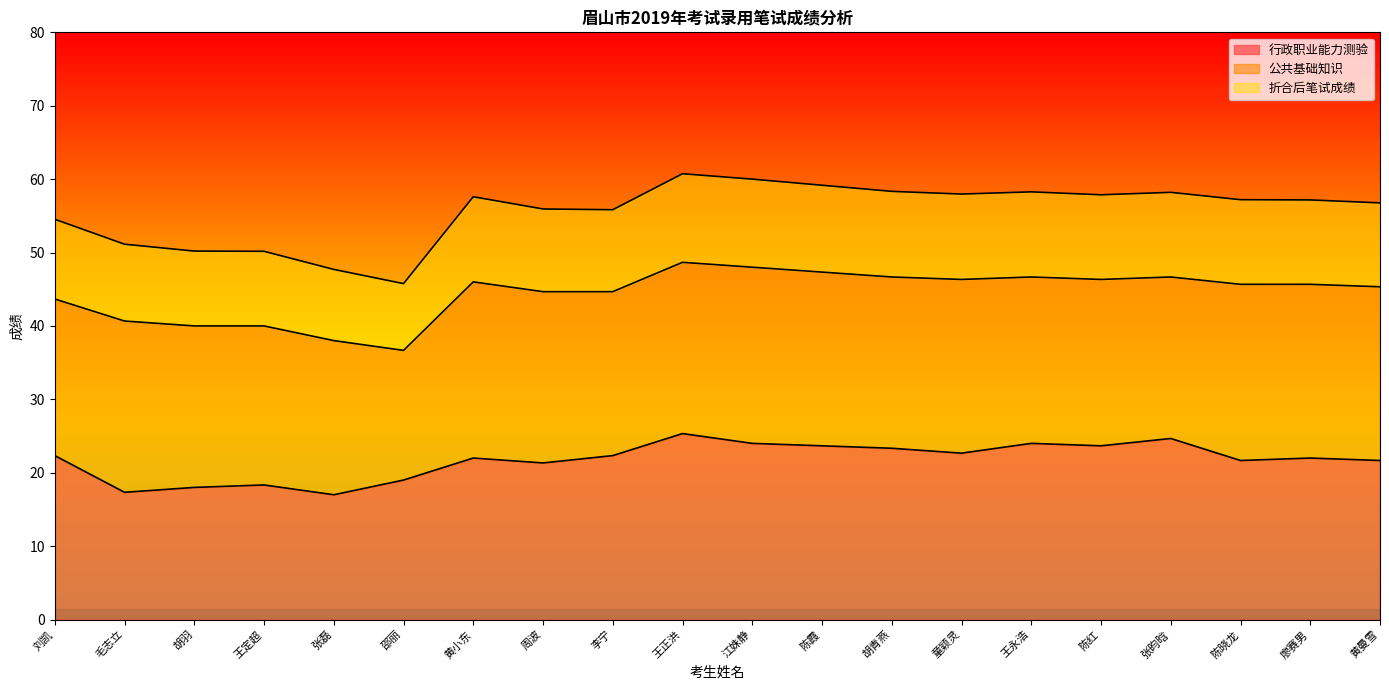

What is the sum of all 行政职业能力测验 values?

434.3